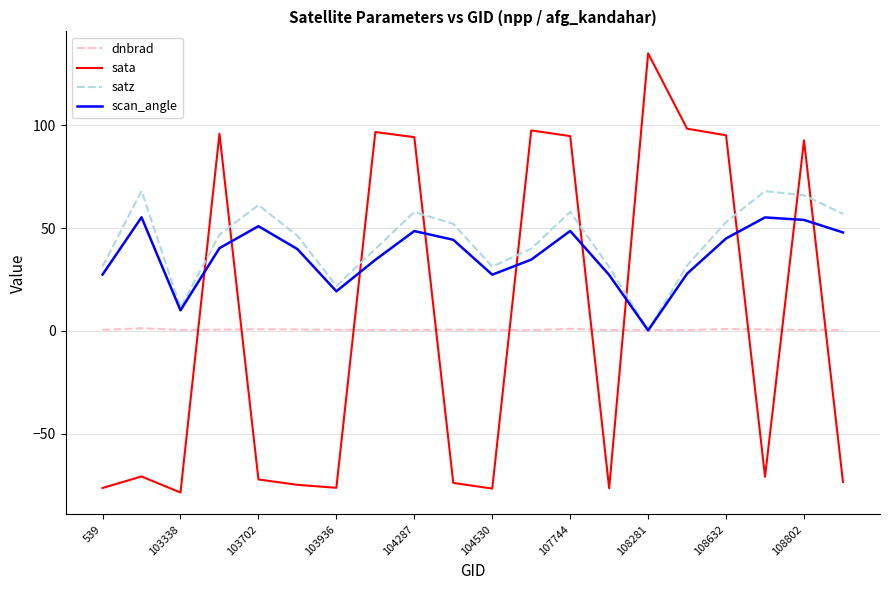

List the series in order of their peak value, lowest first.

dnbrad, scan_angle, satz, sata